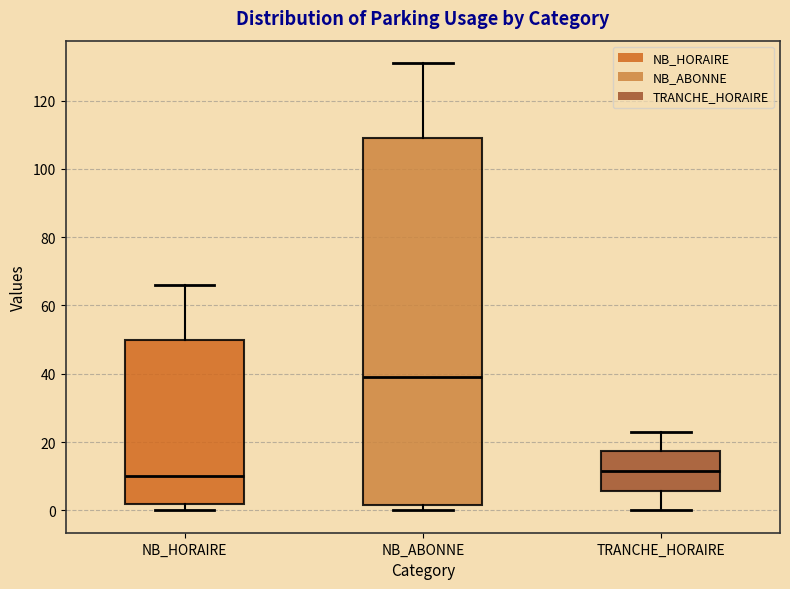

Which box's median line is the highest?

NB_ABONNE